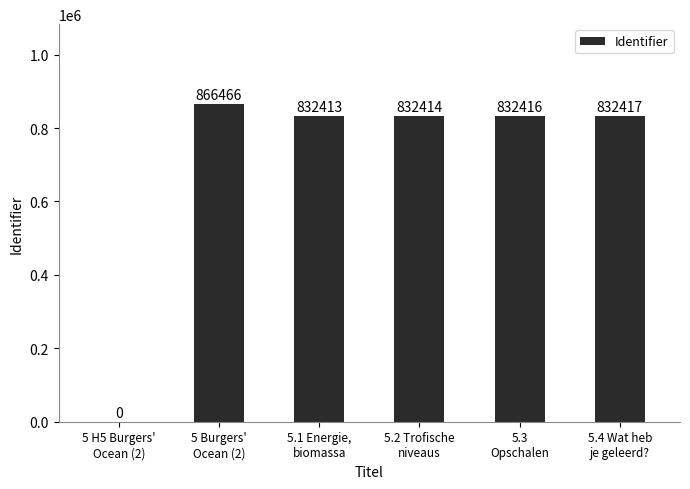

Between 5.4 Wat heb
je geleerd? and 5.2 Trofische
niveaus, which is larger?

5.4 Wat heb
je geleerd?